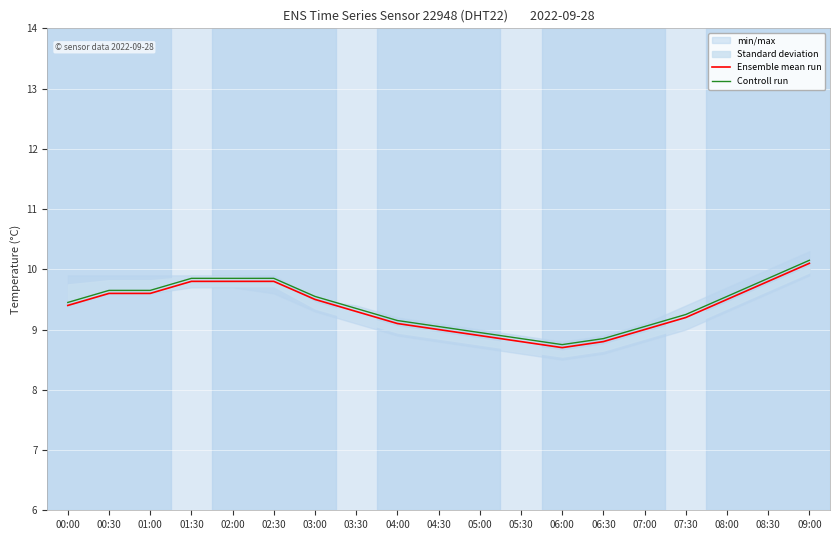

Reading left to right, transcribe all the data shown in this chart.

Ensemble mean run: 9.4	9.6	9.6	9.8	9.8	9.8	9.5	9.3	9.1	9.0	8.9	8.8	8.7	8.8	9.0	9.2	9.5	9.8	10.1
Controll run: 9.5	9.7	9.7	9.9	9.9	9.9	9.6	9.4	9.2	9.1	9.0	8.9	8.8	8.9	9.1	9.2	9.6	9.9	10.2